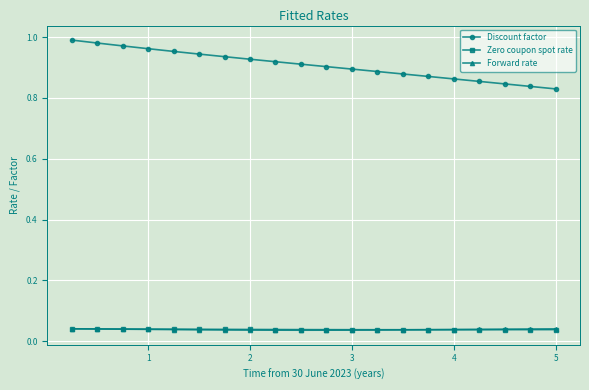

Count the number of categories in the chart.

20